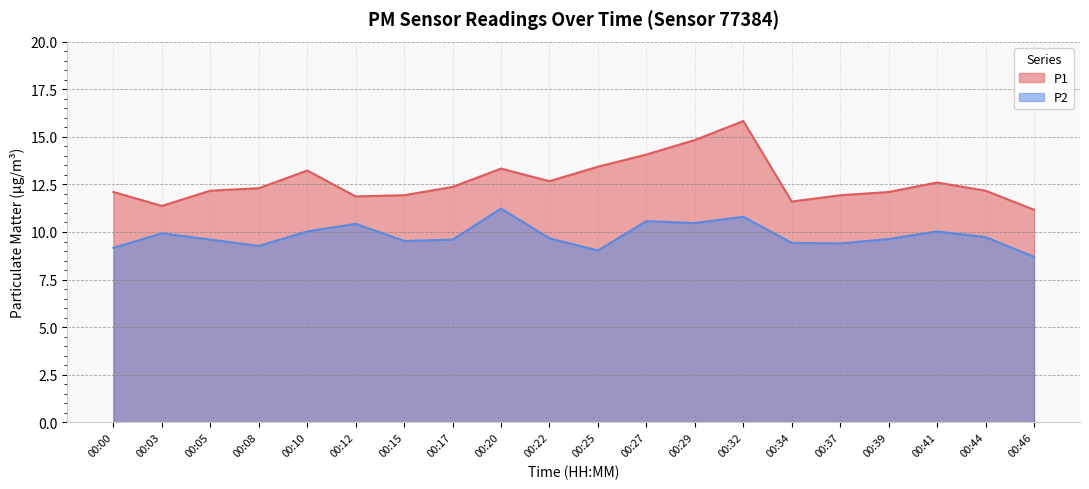

Which label corresponds to the smallest value in the chart?

00:46